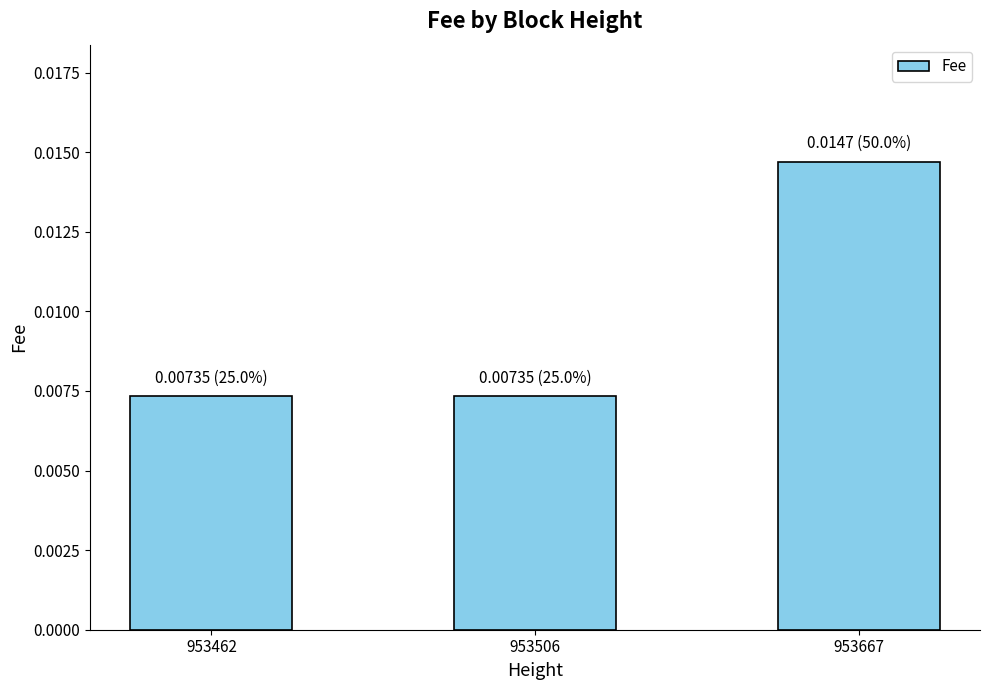

Which has a higher value, 953462 or 953667?

953667